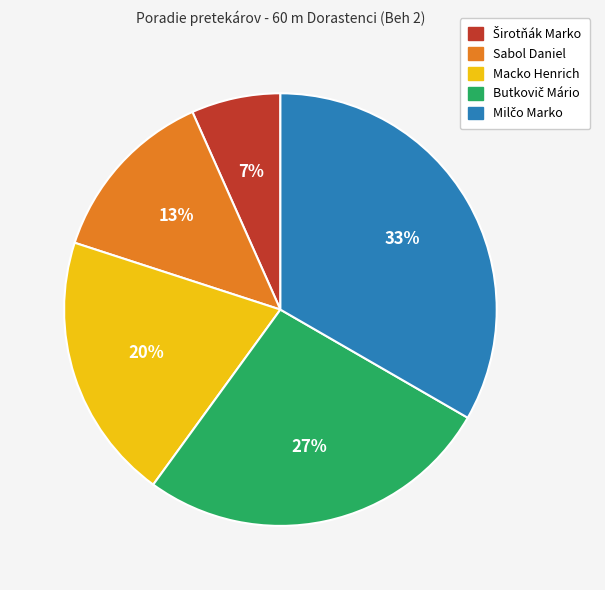

Which has a higher value, Sabol Daniel or Macko Henrich?

Macko Henrich